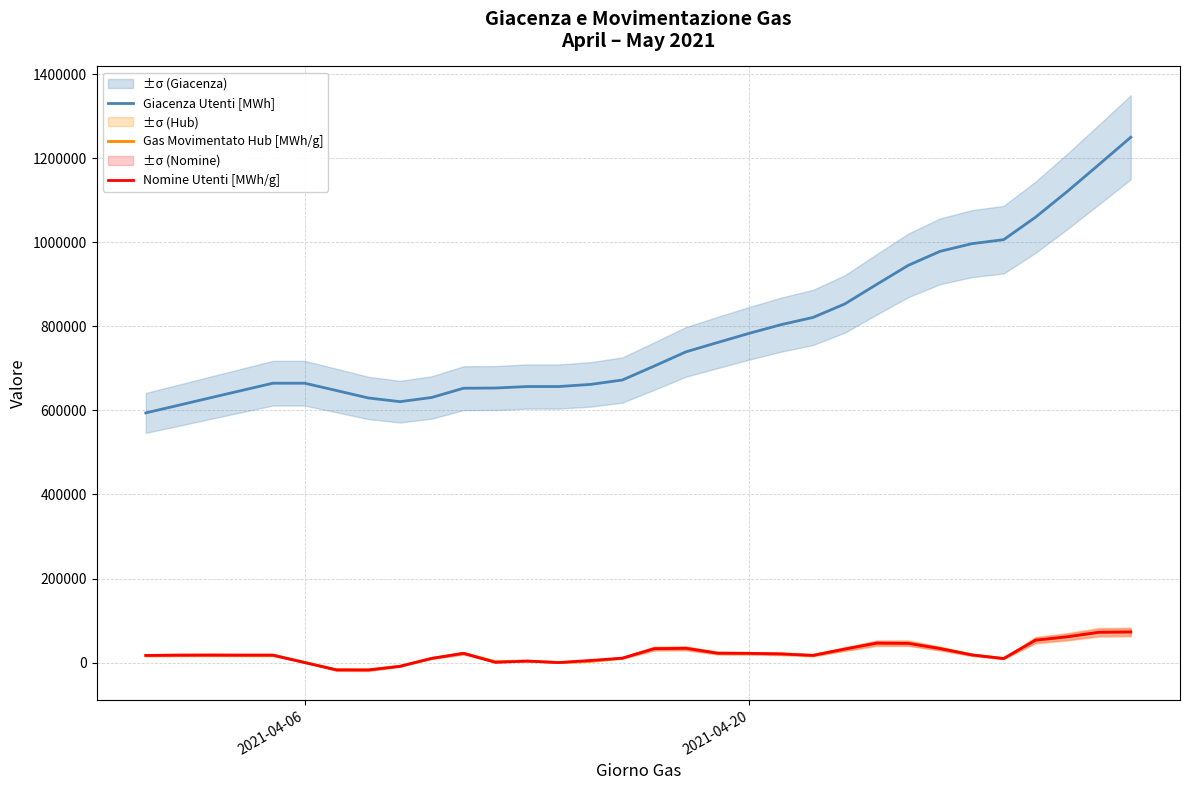

What is the average value of the Giacenza Utenti [MWh] series?

787741.3